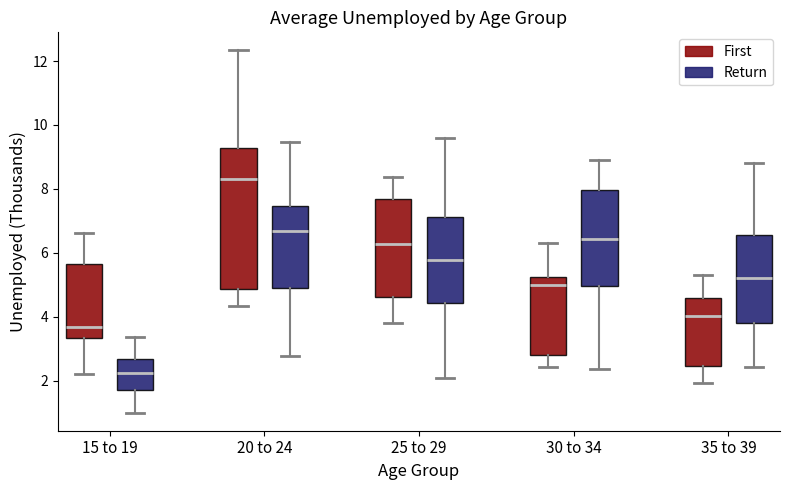

Reading left to right, transcribe this box plot: for each box, give where its median line is, the range the box spans, and where its two whiskers end, as read against the y-axis. The values are not printed on the chart, so give them approximately, as read against the axis.

15 to 19 (First): median 3.6, box 3.4 to 5.6, whiskers 2.2 to 6.6
15 to 19 (Return): median 2.2, box 1.8 to 2.6, whiskers 1.0 to 3.4
20 to 24 (First): median 8.4, box 4.8 to 9.2, whiskers 4.4 to 12.4
20 to 24 (Return): median 6.6, box 4.8 to 7.4, whiskers 2.8 to 9.4
25 to 29 (First): median 6.2, box 4.6 to 7.6, whiskers 3.8 to 8.4
25 to 29 (Return): median 5.8, box 4.4 to 7.2, whiskers 2.0 to 9.6
30 to 34 (First): median 5.0, box 2.8 to 5.2, whiskers 2.4 to 6.4
30 to 34 (Return): median 6.4, box 5.0 to 8.0, whiskers 2.4 to 8.8
35 to 39 (First): median 4.0, box 2.4 to 4.6, whiskers 2.0 to 5.4
35 to 39 (Return): median 5.2, box 3.8 to 6.6, whiskers 2.4 to 8.8